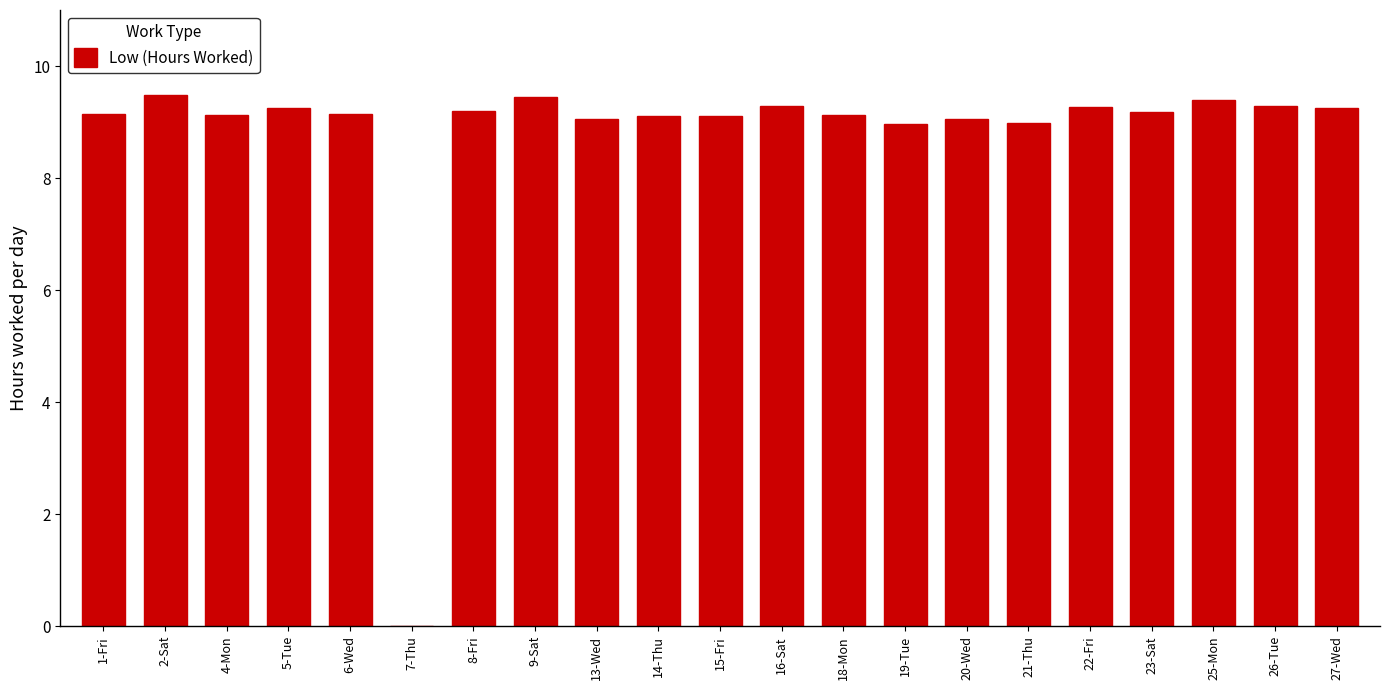

The chart shows a value of 16.4 at 14-Thu. True or false?

False